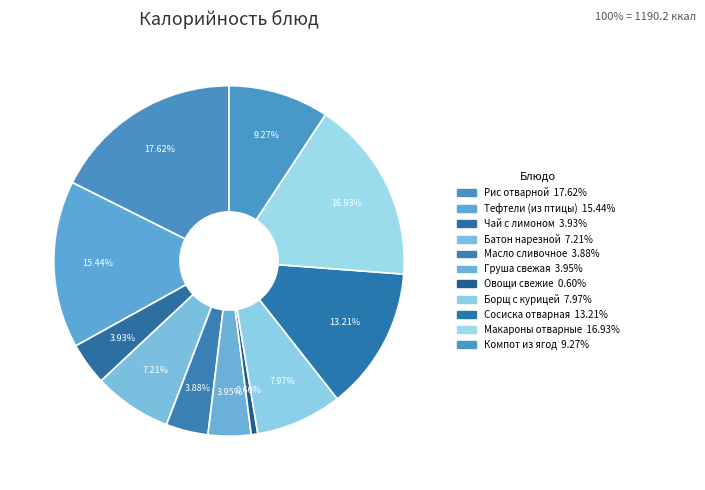

Do Макароны отварные and Груша свежая together represent more than half of the pie?

No